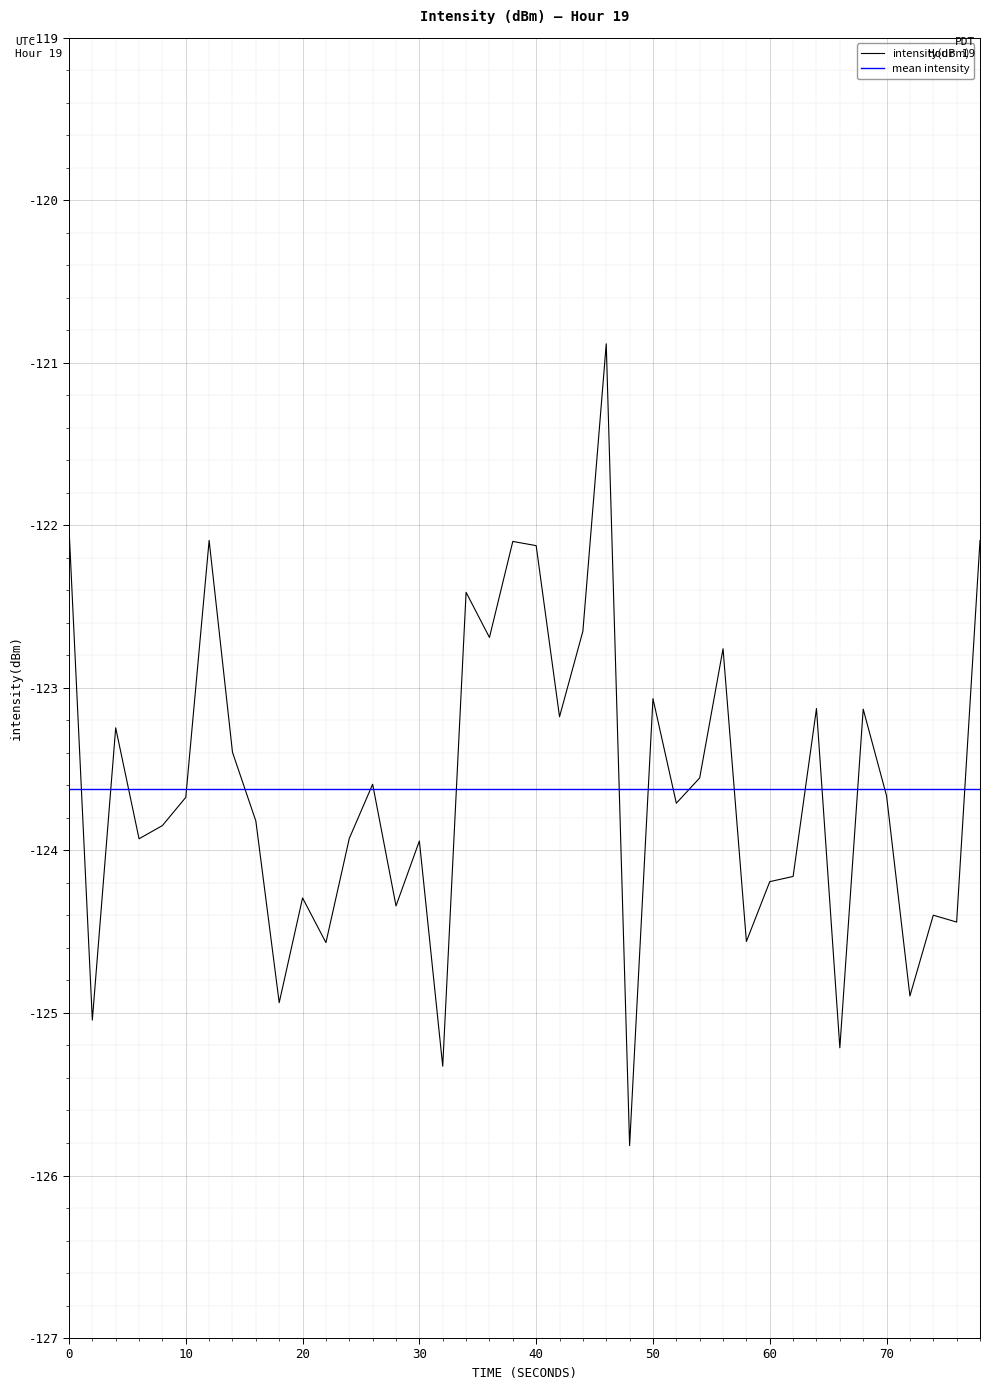

The intensity(dBm) series shows -122.0 at 0. True or false?

True